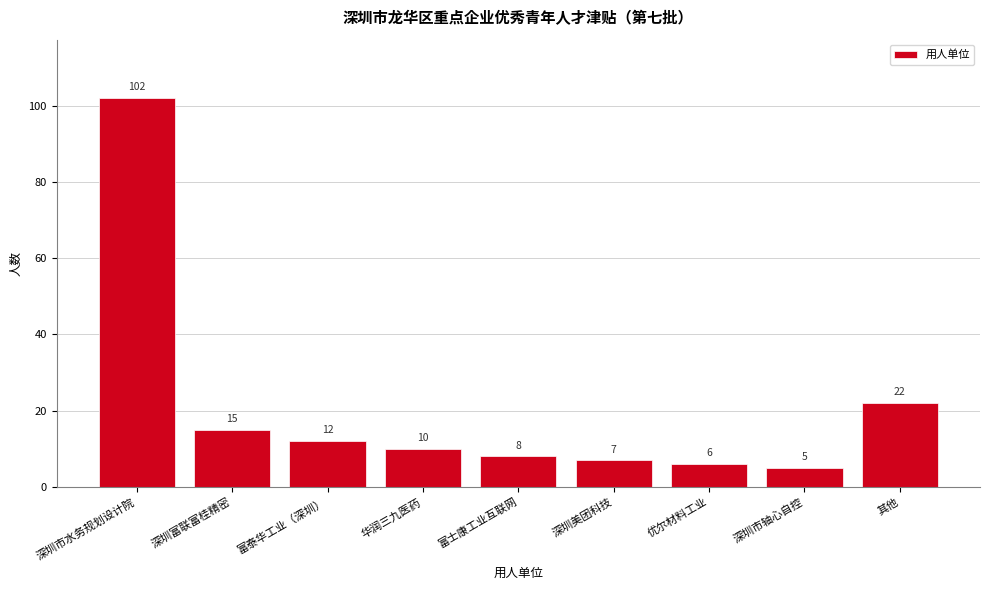

Reading left to right, list all the values displayed in this chart.

深圳市水务规划设计院=102	深圳富联富桂精密=15	富泰华工业（深圳）=12	华润三九医药=10	富士康工业互联网=8	深圳美团科技=7	优尔材料工业=6	深圳市轴心自控=5	其他=22